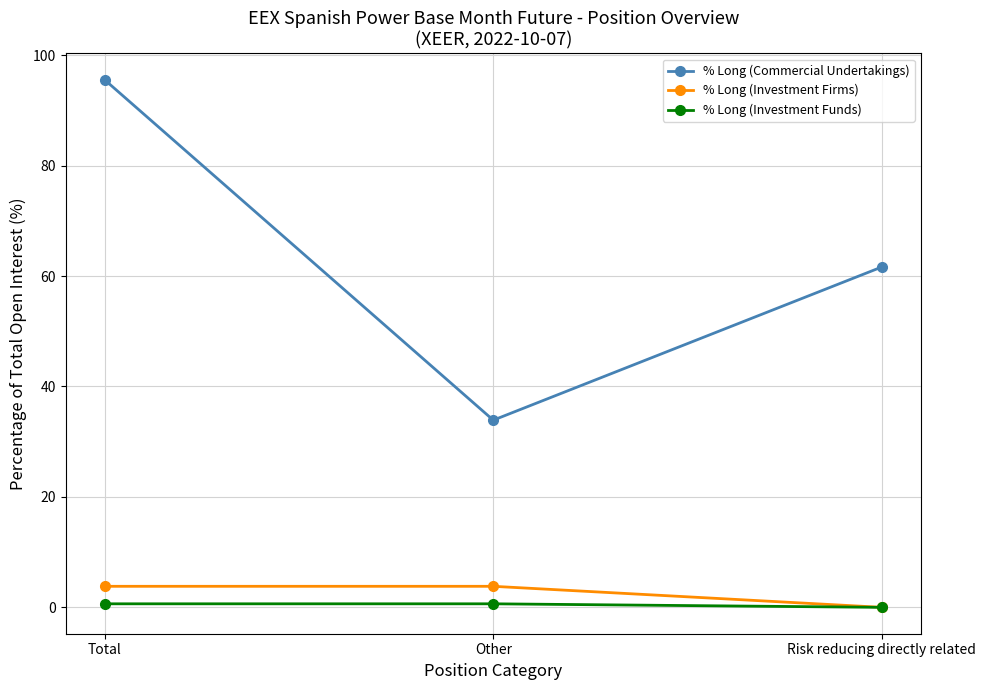

At how many categories does at least one series exceed 55?

2